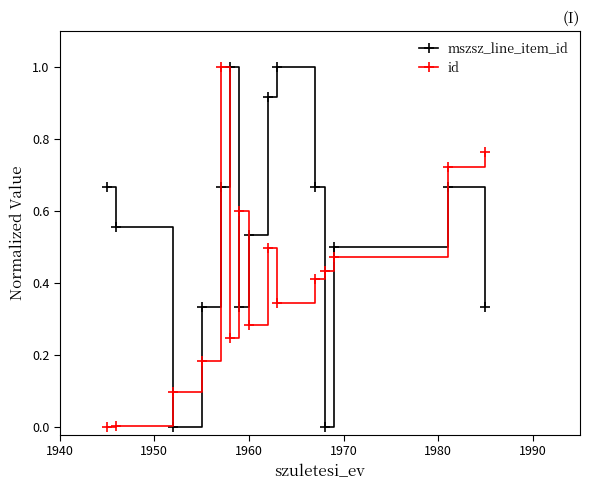

What is the maximum value shown in the chart?

1.0